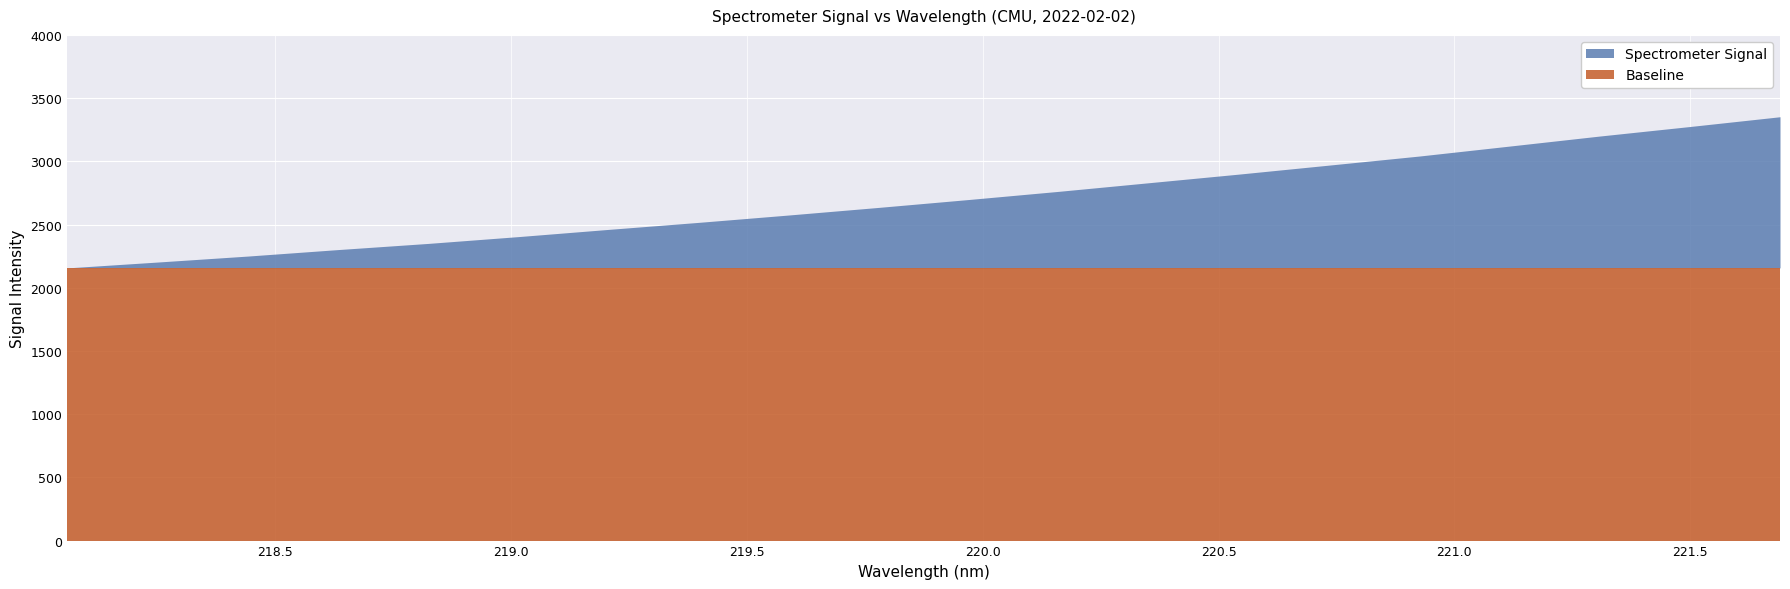

What is the total value across all series at 220.9264?

5199.0